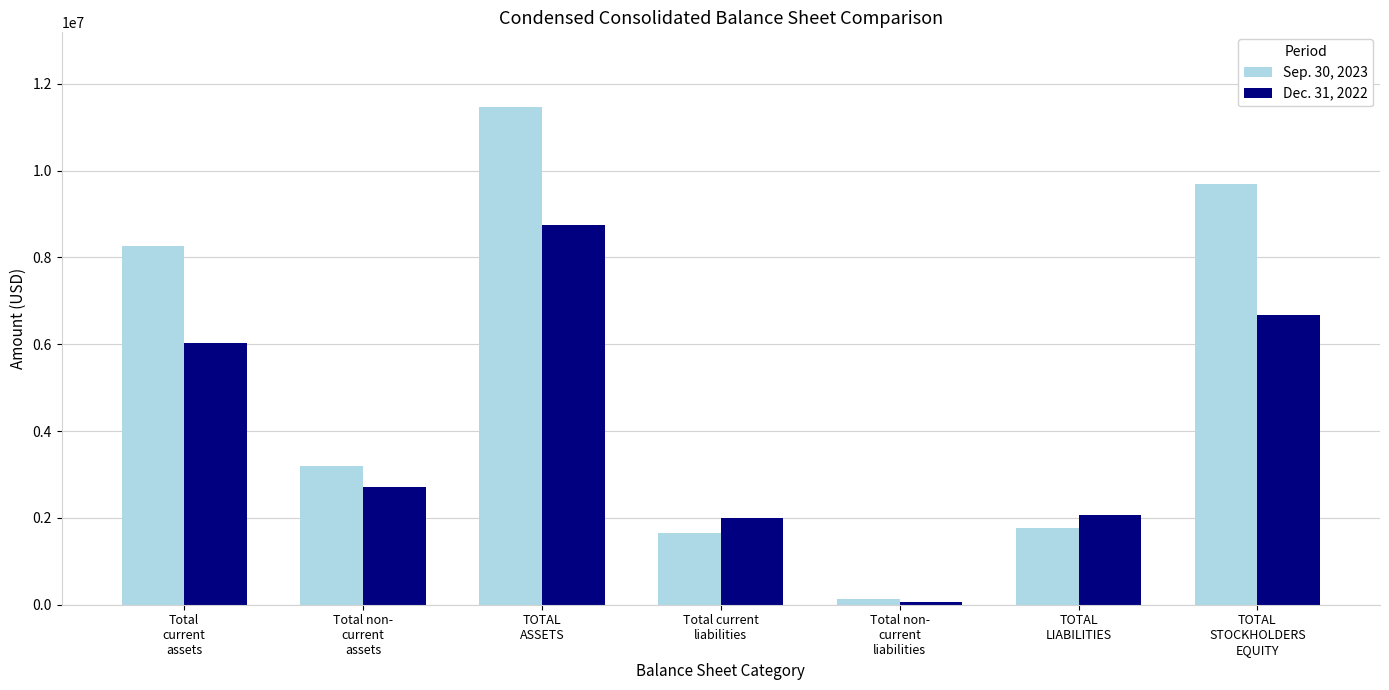

Is it true that Sep. 30, 2023 equals 3195695 at Total non-
current
assets?

True